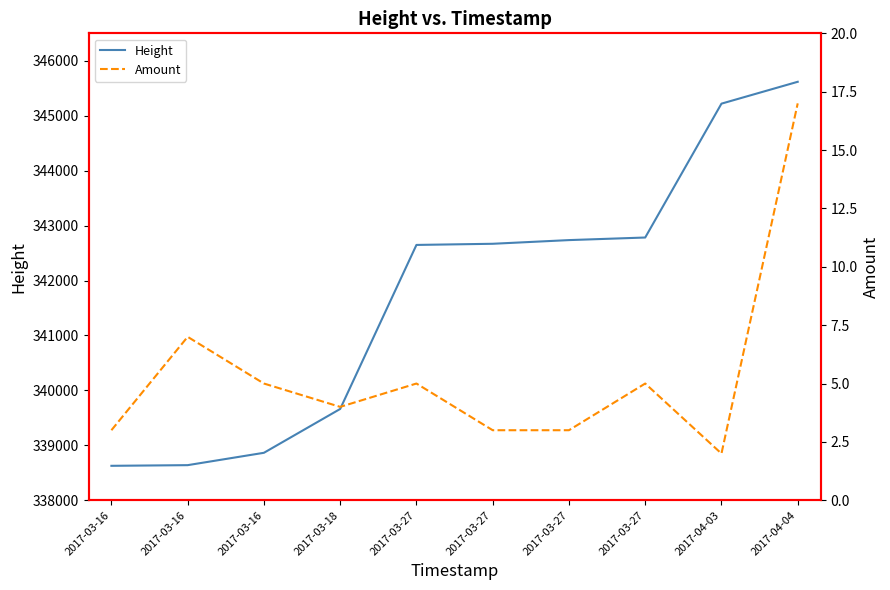

List the series in order of their peak value, highest first.

Height, Amount